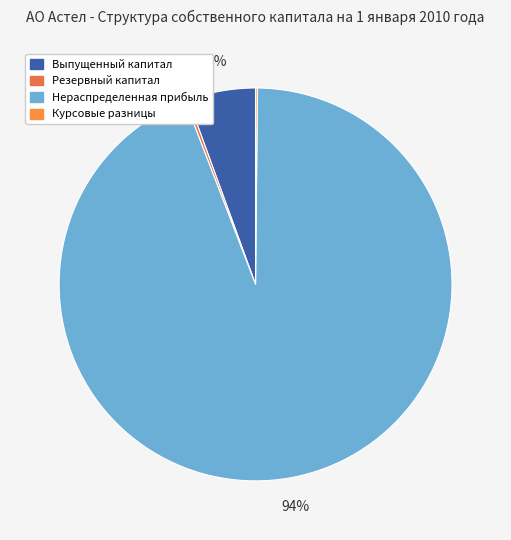

To the nearest percent, what is the difference between the Нераспределенная прибыль and Выпущенный капитал slice percentages?

88%